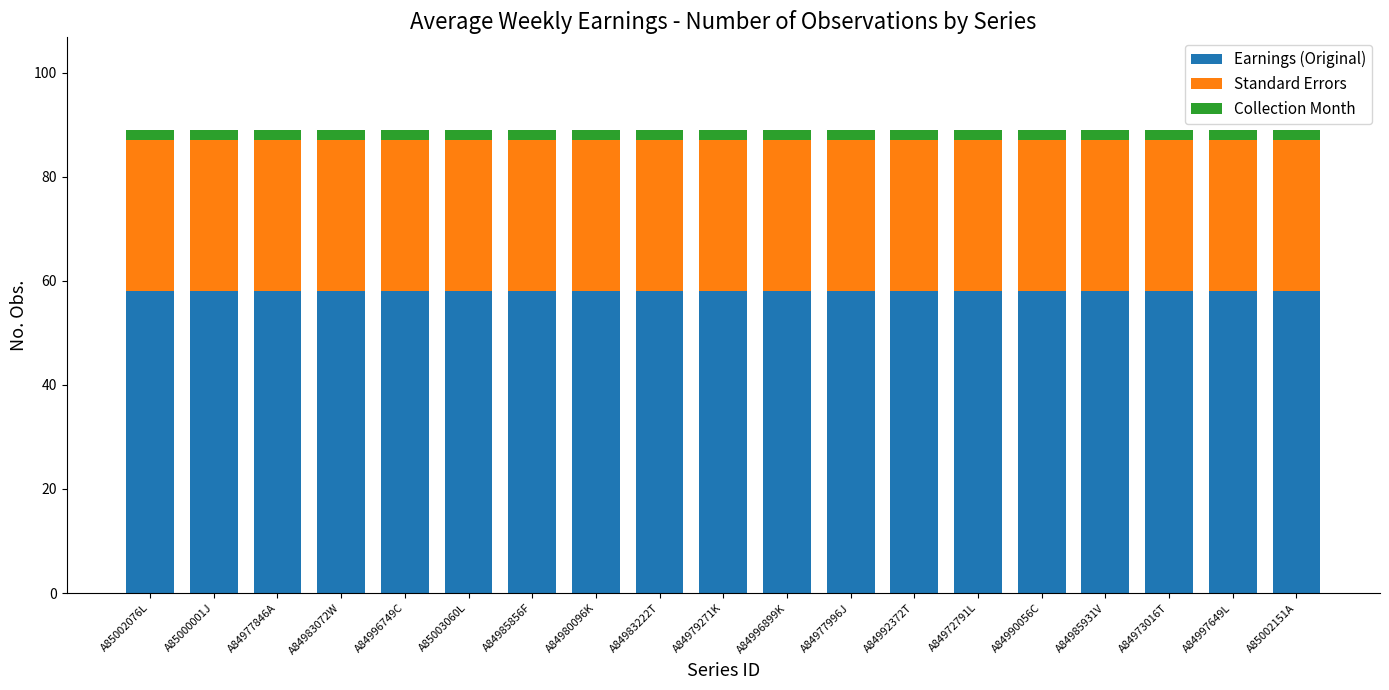

The value of Earnings (Original) at A85003060L is 58. True or false?

True